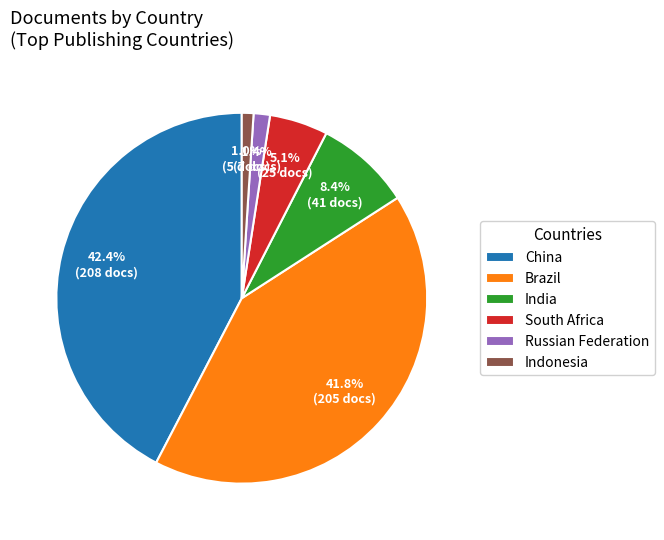

Which slice is the largest?

China